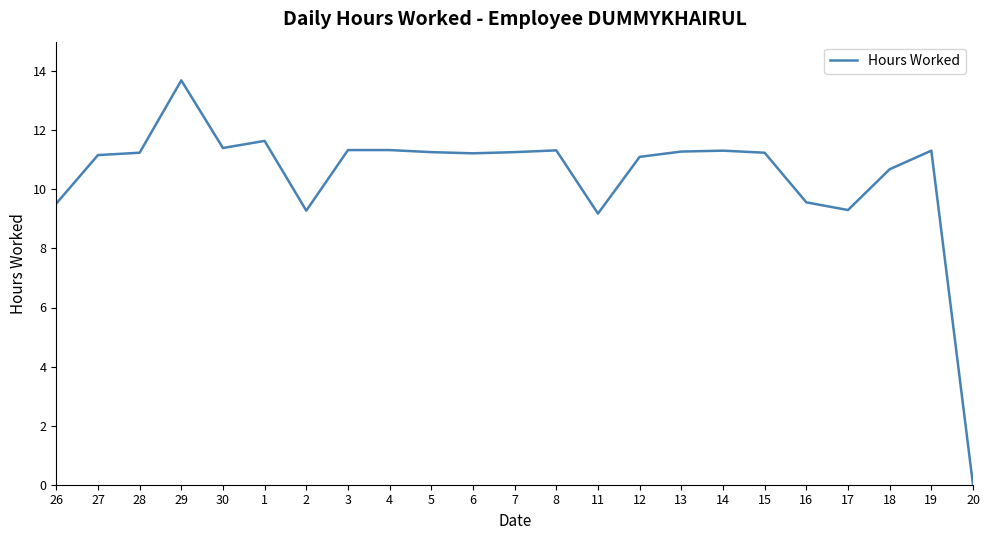

The chart shows a value of 11.3 at 5. True or false?

True